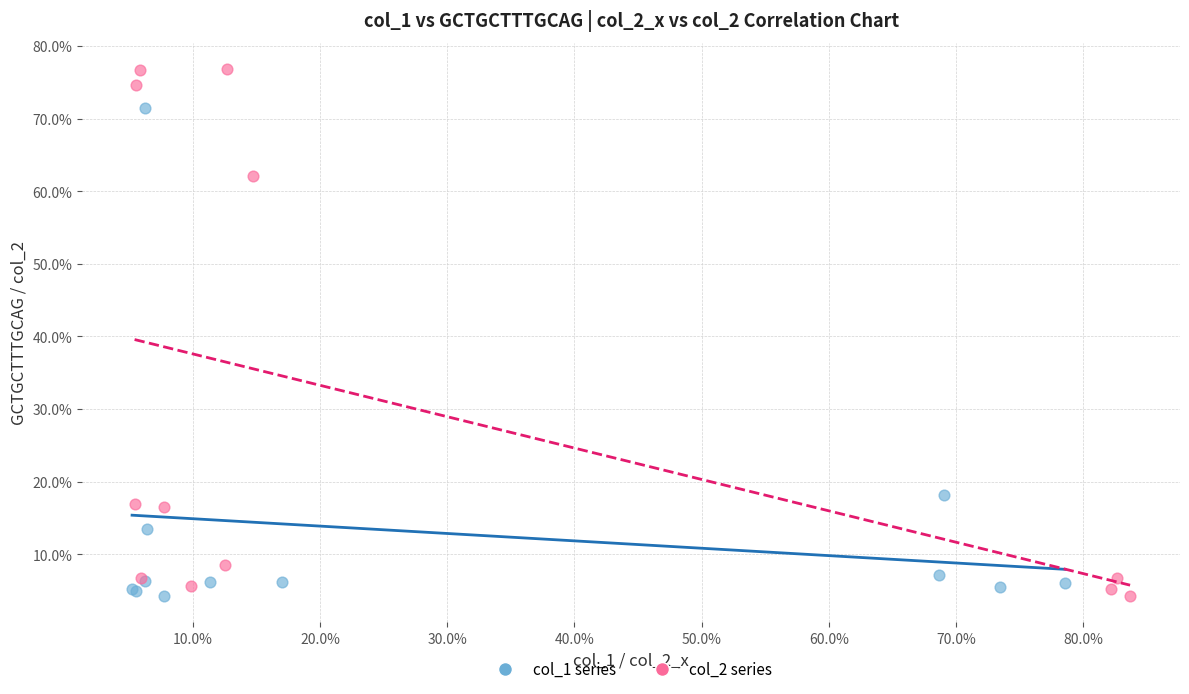

What are all the series names shown in the legend?

col_1 series, col_2 series